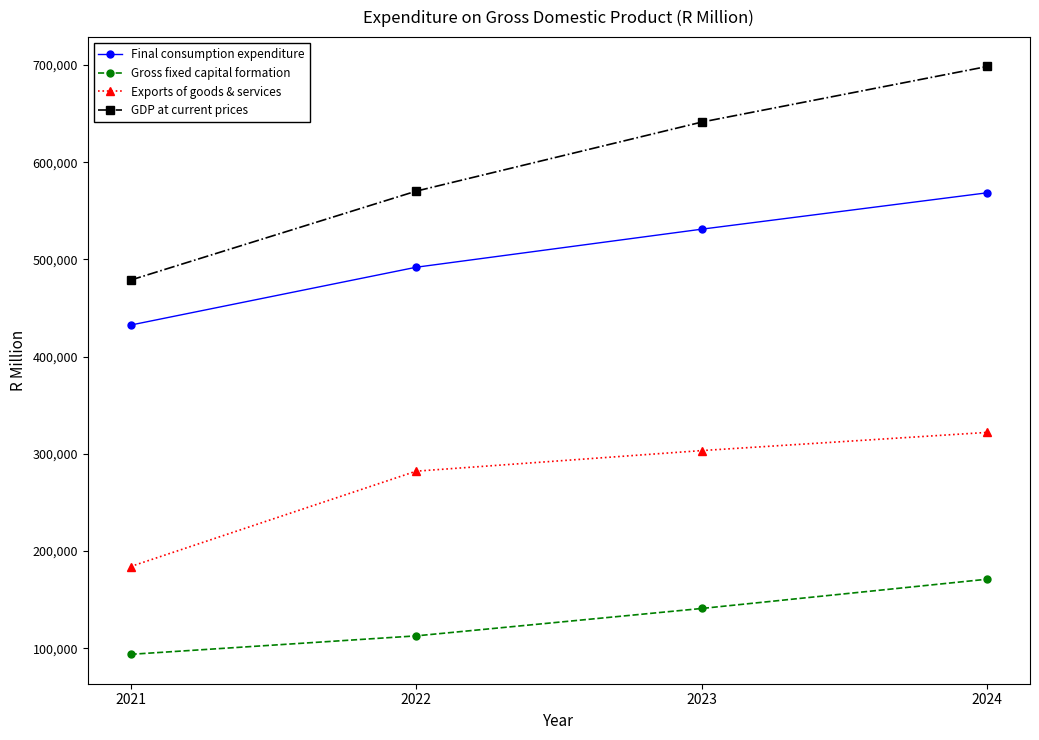

True or false: Gross fixed capital formation has a value of 112806 at 2022.

True